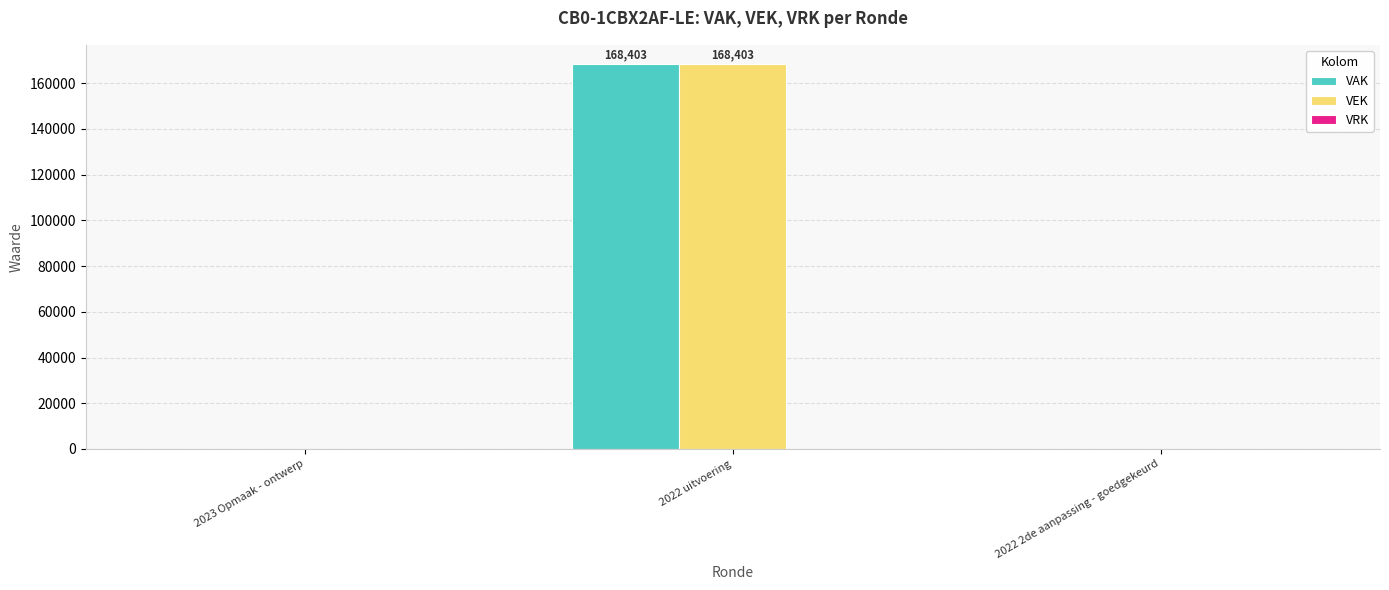

The value of VEK at 2023 Opmaak - ontwerp is -64736. True or false?

False